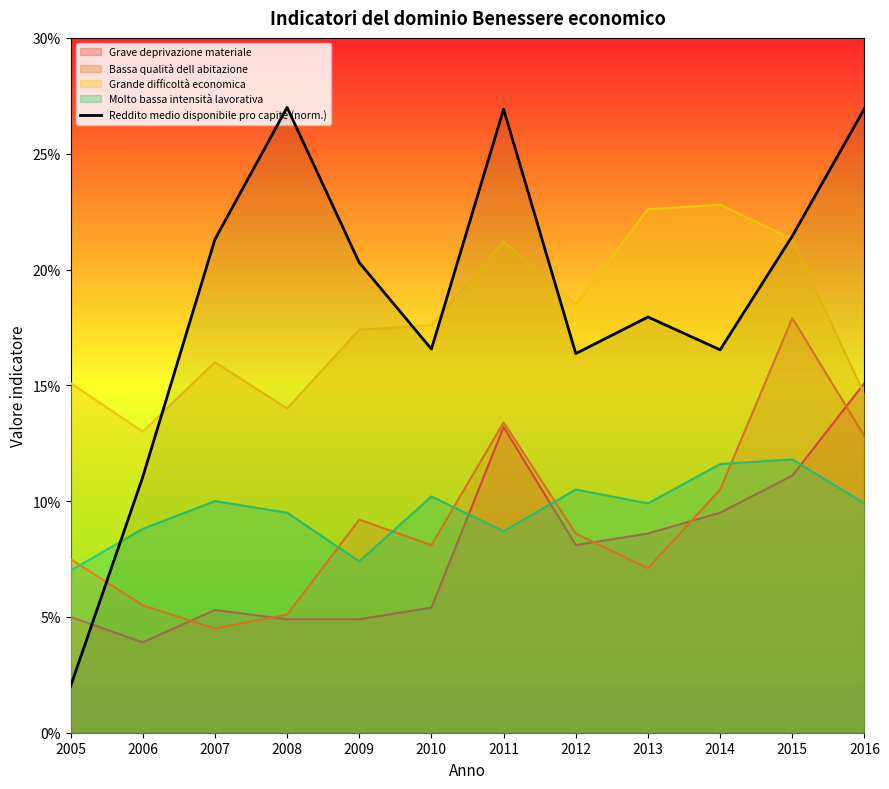

What is the smallest value displayed?

2.0